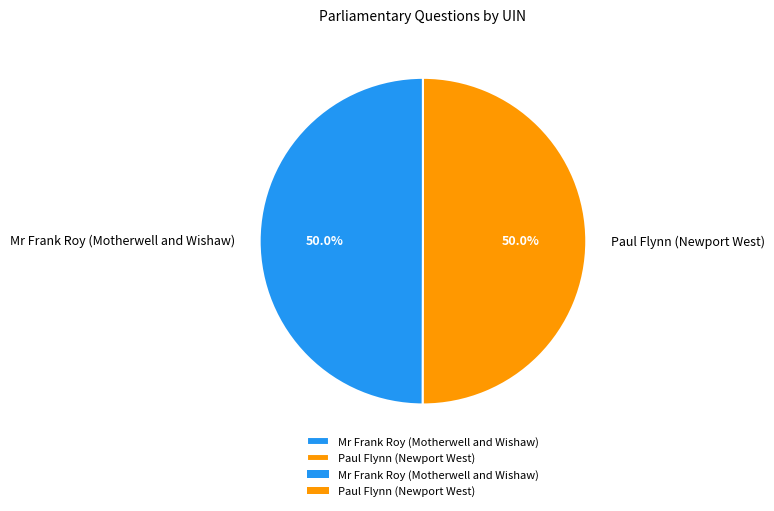

What is the total percentage of Paul Flynn (Newport West) and Mr Frank Roy (Motherwell and Wishaw)?

100.0%